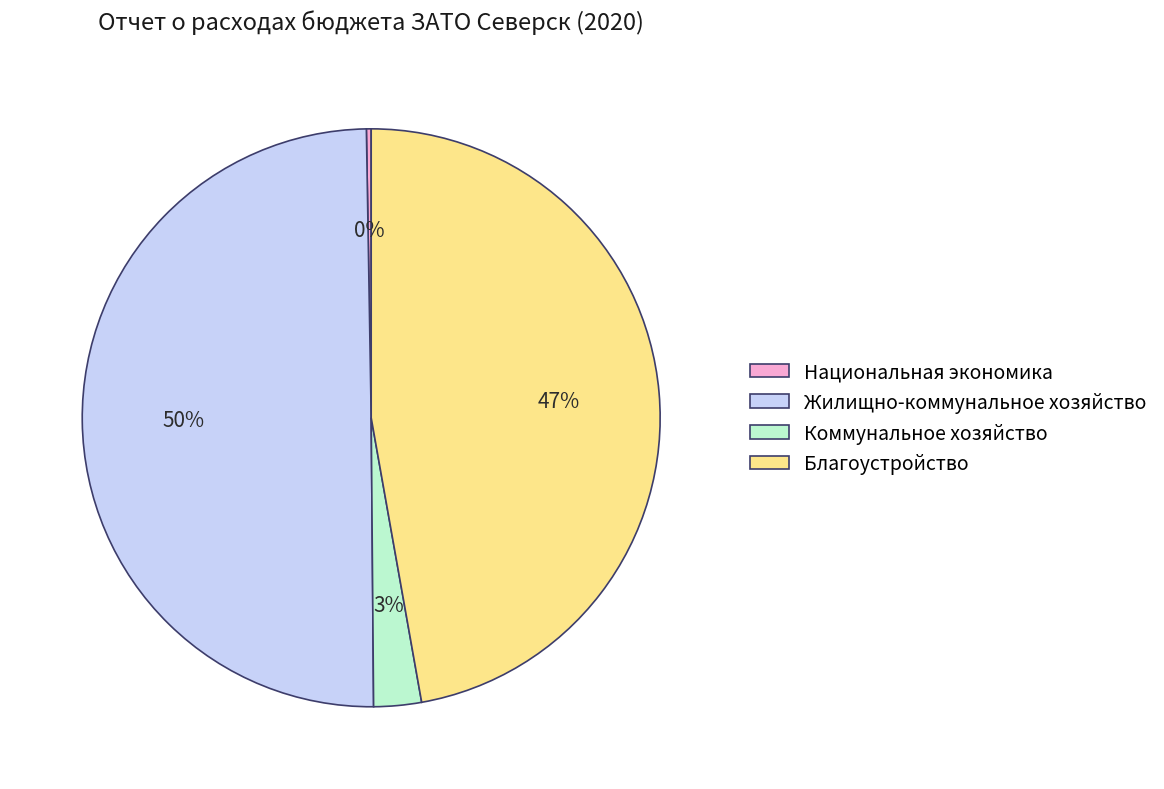

Does Благоустройство represent more than half of the total?

No